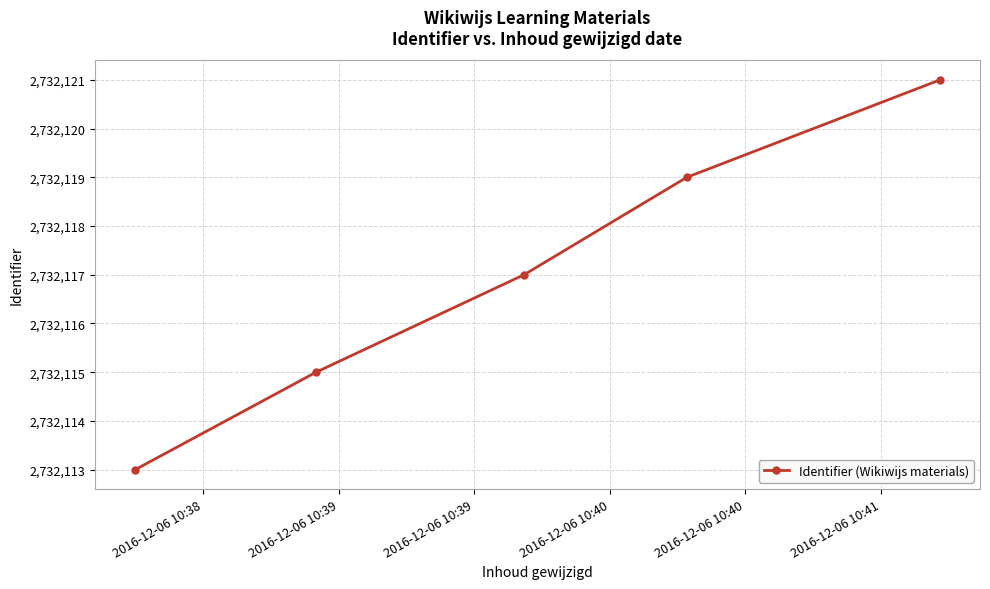

What is the sum of all values?

13660585